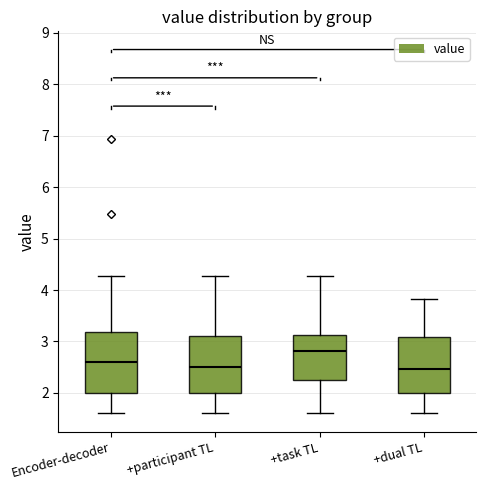

Reading left to right, read every box against the y-axis: the position of its median line, the range the box covers, and the ends of its whiskers. The values are not printed on the chart, so give them approximately, as read against the axis.

Encoder-decoder: median 2.6, box 2.0 to 3.2, whiskers 1.6 to 4.3
+participant TL: median 2.5, box 2.0 to 3.1, whiskers 1.6 to 4.3
+task TL: median 2.8, box 2.3 to 3.1, whiskers 1.6 to 4.3
+dual TL: median 2.5, box 2.0 to 3.1, whiskers 1.6 to 3.8